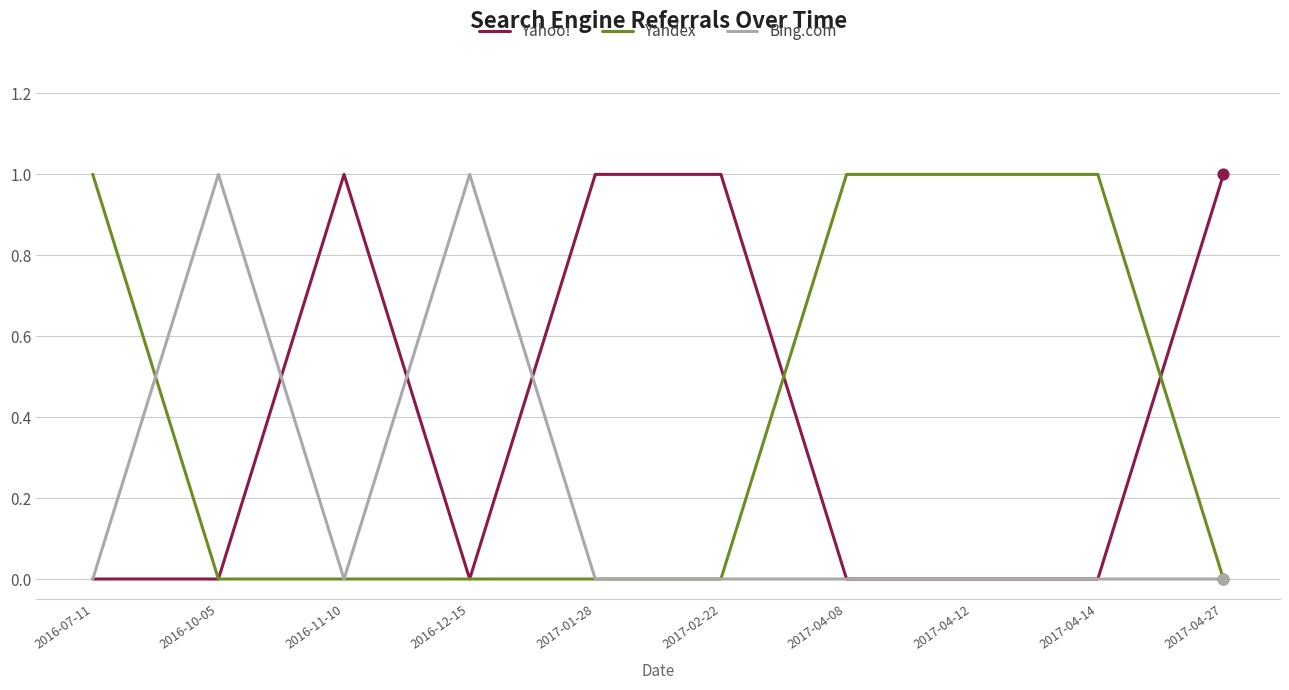

Is the value of Yandex at 2017-04-12 greater than the value of Bing.com at 2016-07-11?

Yes